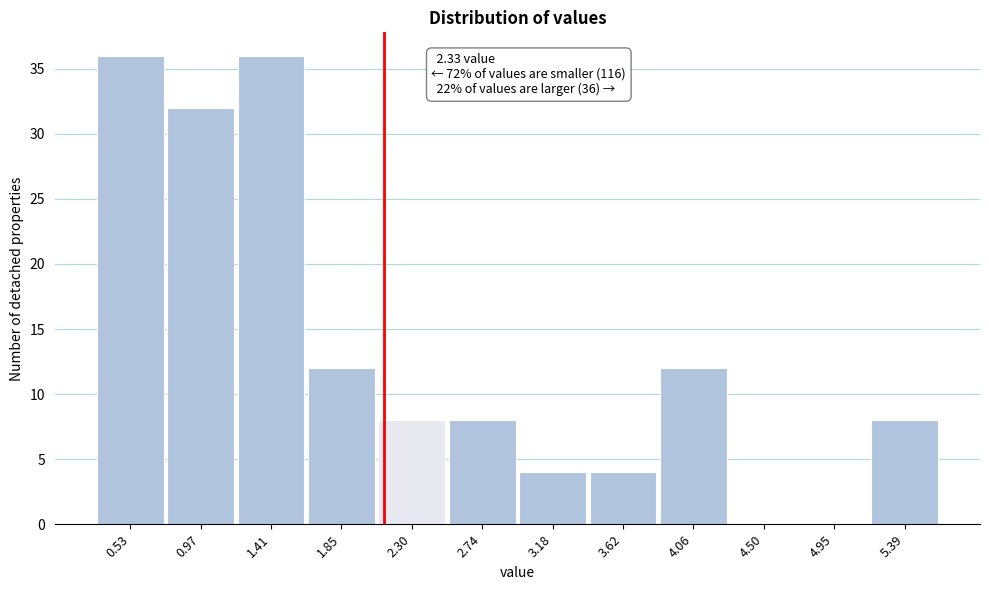

Reading right to left, extract all data points from this chart.

5.39=8	4.95=0	4.50=0	4.06=12	3.62=4	3.18=4	2.74=8	2.30=8	1.85=12	1.41=36	0.97=32	0.53=36